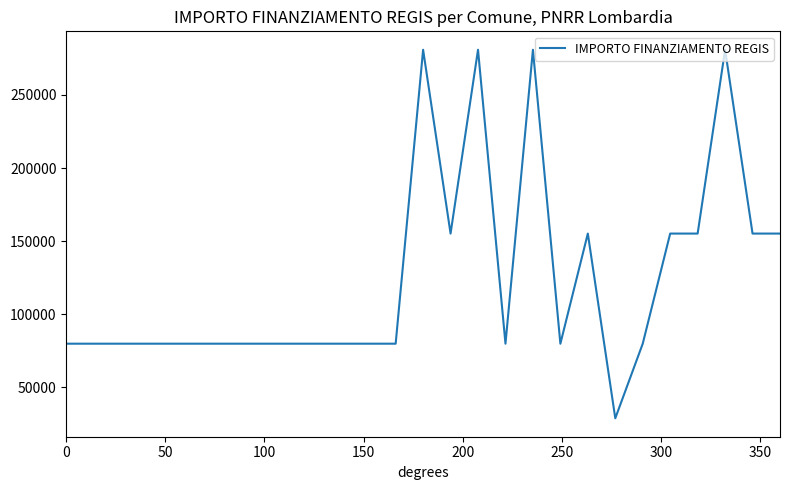

What is the average value?

124548